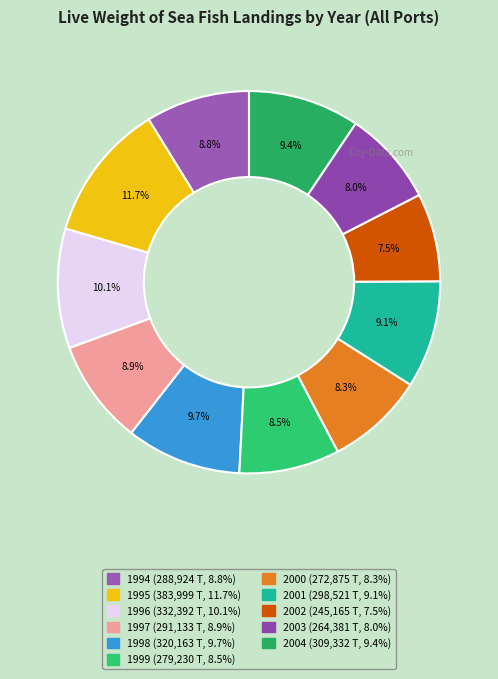

Count the number of slices in the pie.

11